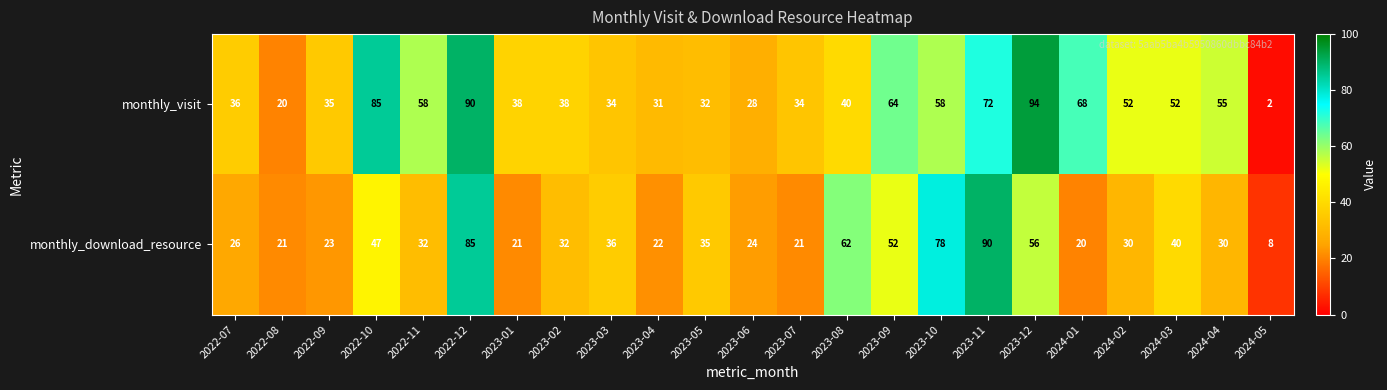

Rank the series by their maximum value, from highest to lowest.

monthly_visit, monthly_download_resource